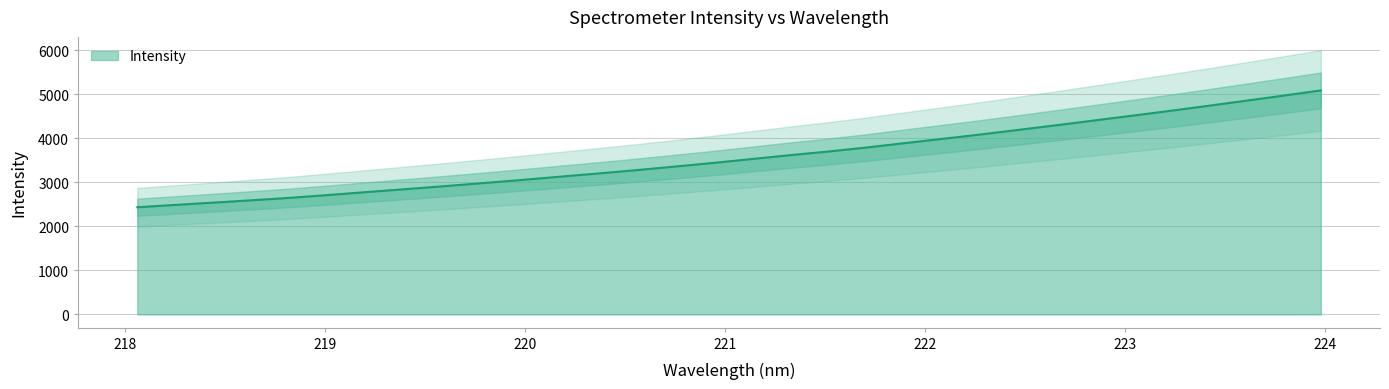

What is the minimum value for Intensity?

2433.4